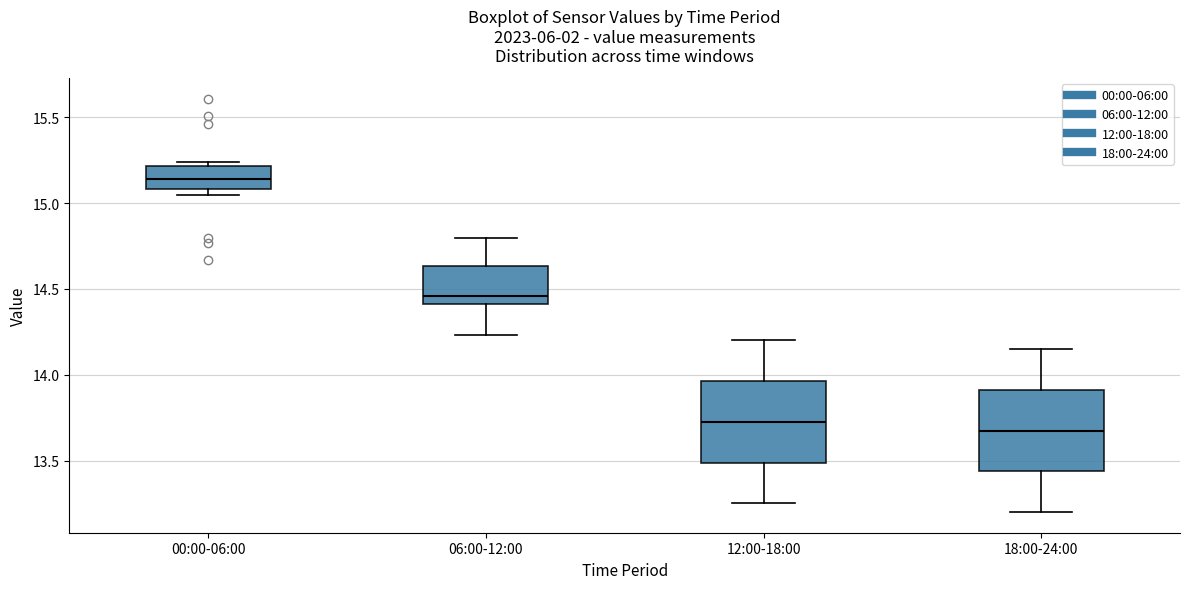

Where does the upper whisker of the box for 18:00-24:00 end on the y-axis? The values are not printed on the chart, so give them approximately, as read against the axis.

14.15